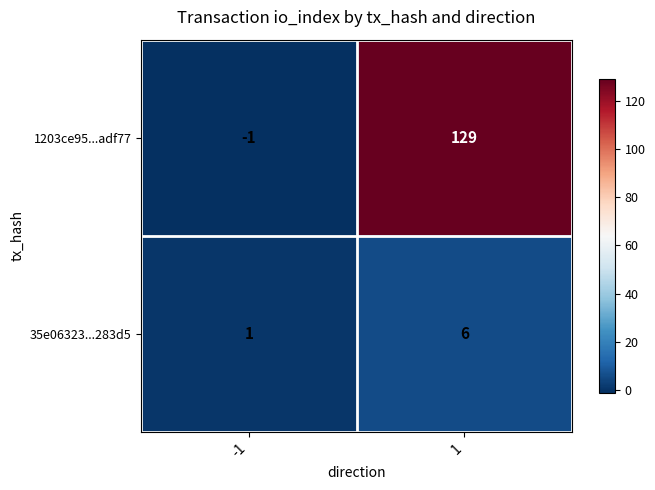

The 35e06323...283d5 series shows 10 at 1. True or false?

False